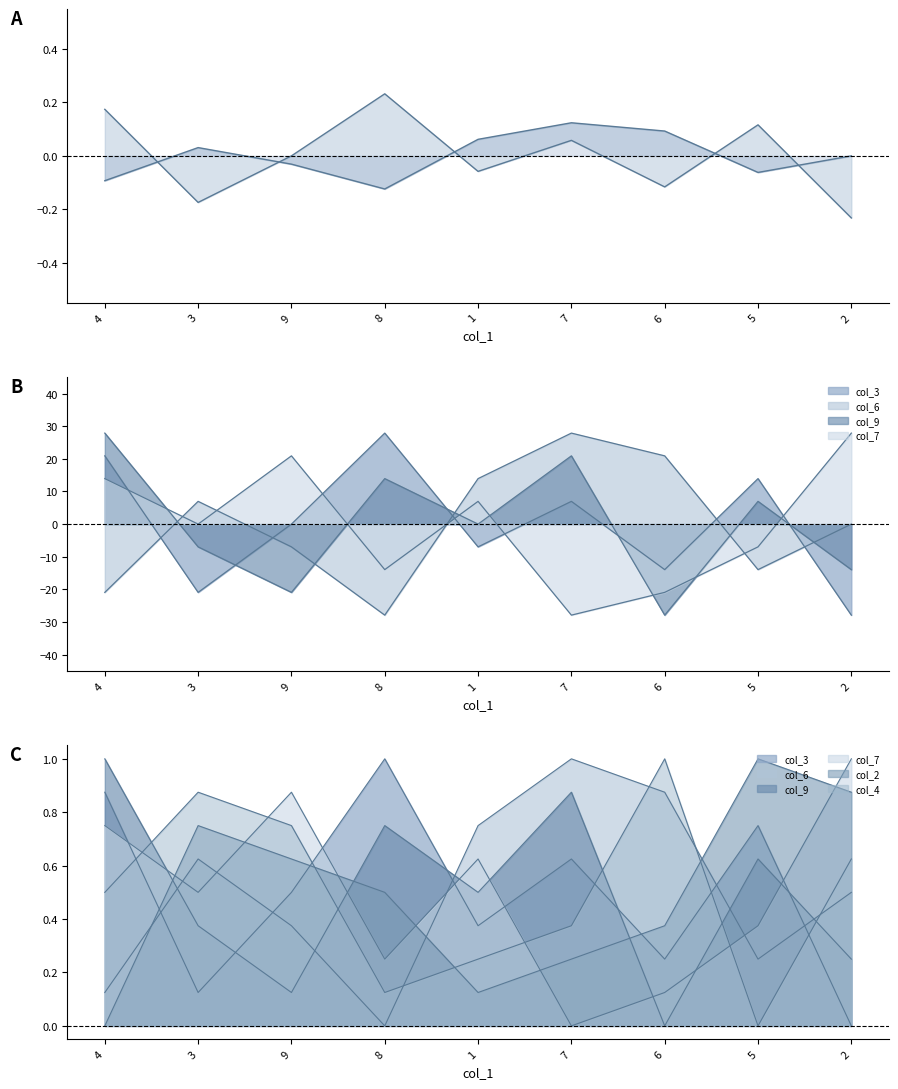

At which category is the sum across all series the highest?

7